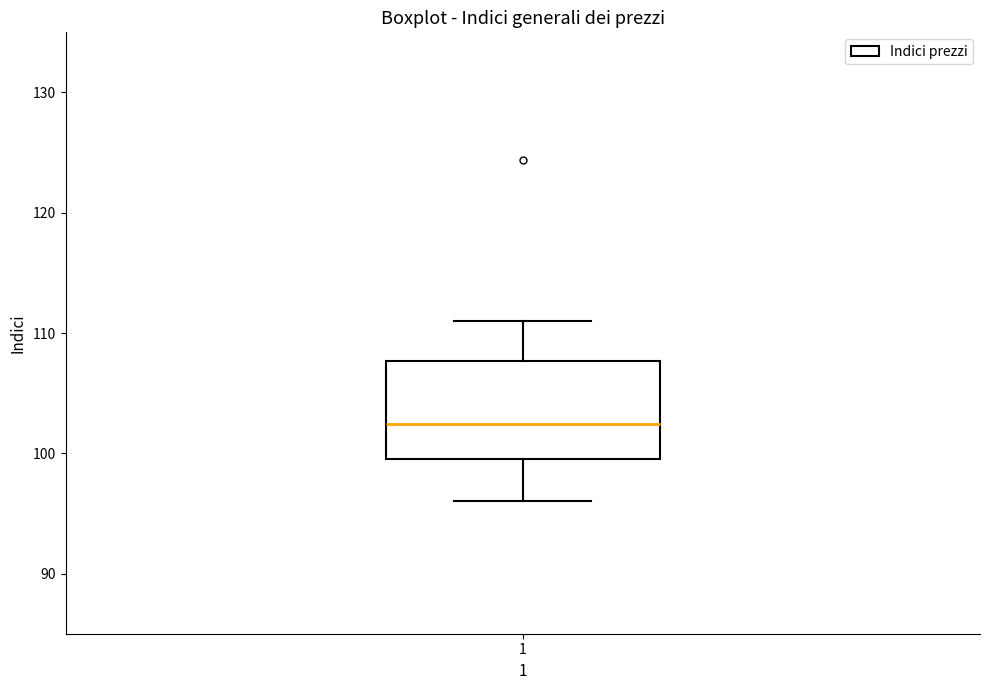

Transcribe this box plot: give where the median line is, the range the box spans, and where the two whiskers end, as read against the y-axis. The values are not printed on the chart, so give them approximately, as read against the axis.

median 102, box 100 to 108, whiskers 96 to 111